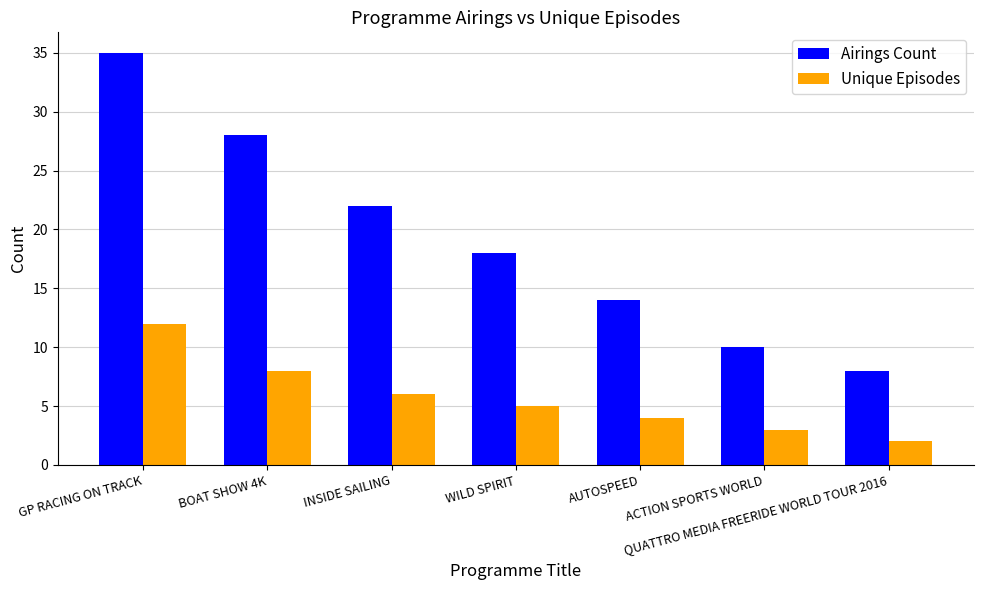

What is the label of the 2nd bar from the right?

ACTION SPORTS WORLD